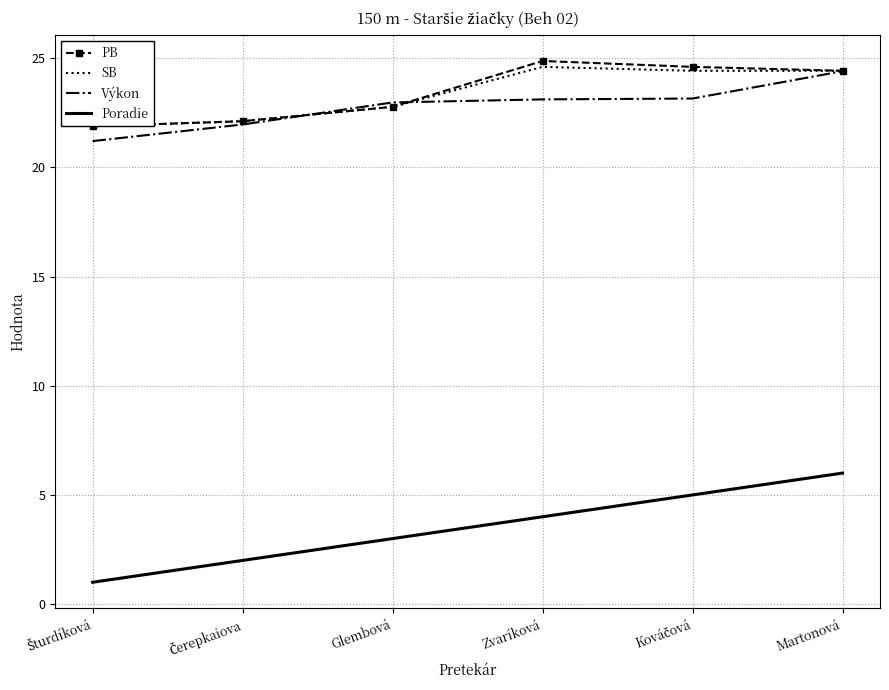

What is the difference between the highest and lowest values at Martonová?

18.4